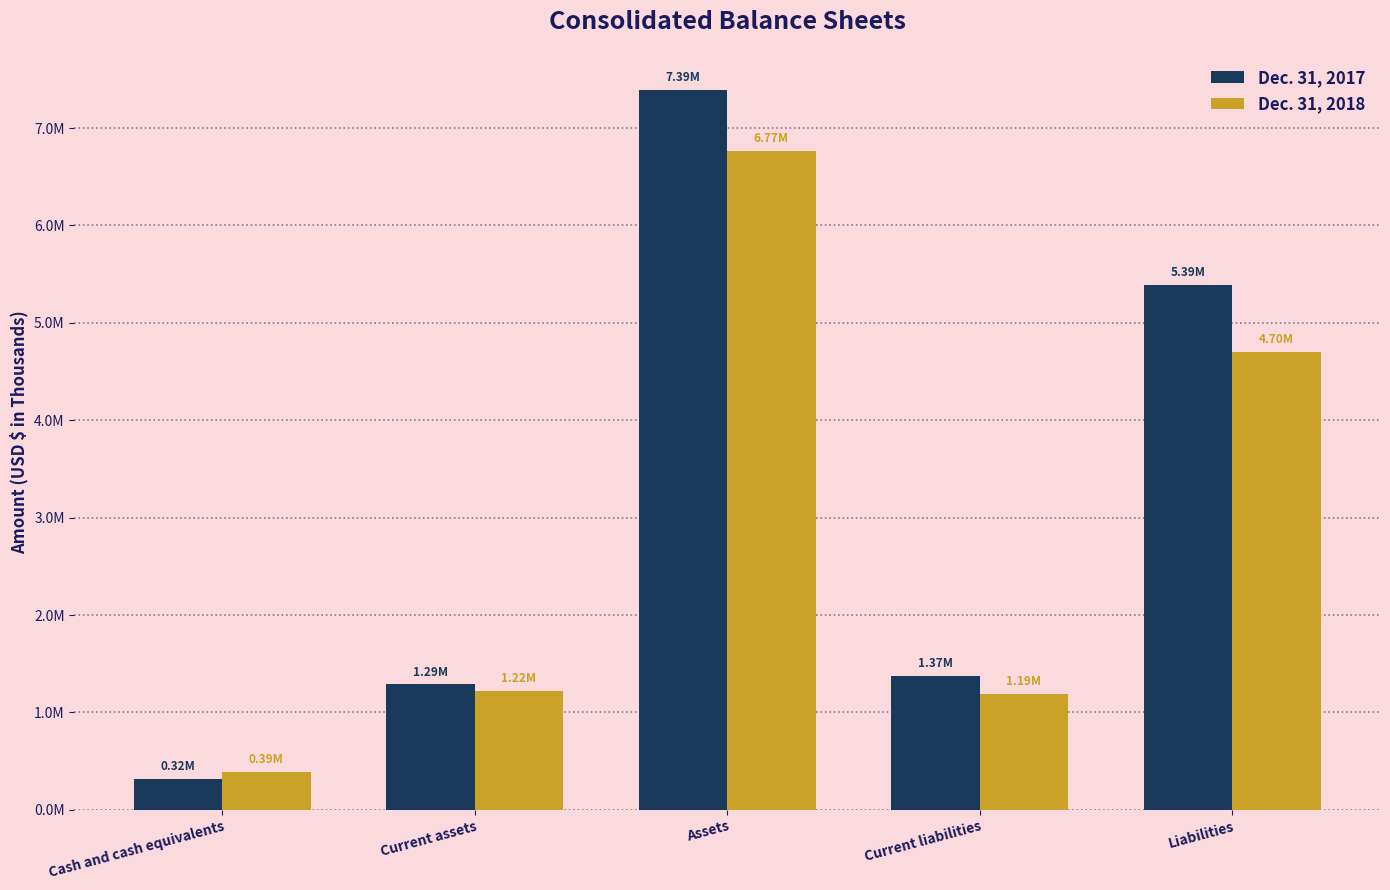

What are all the series names shown in the legend?

Dec. 31, 2017, Dec. 31, 2018